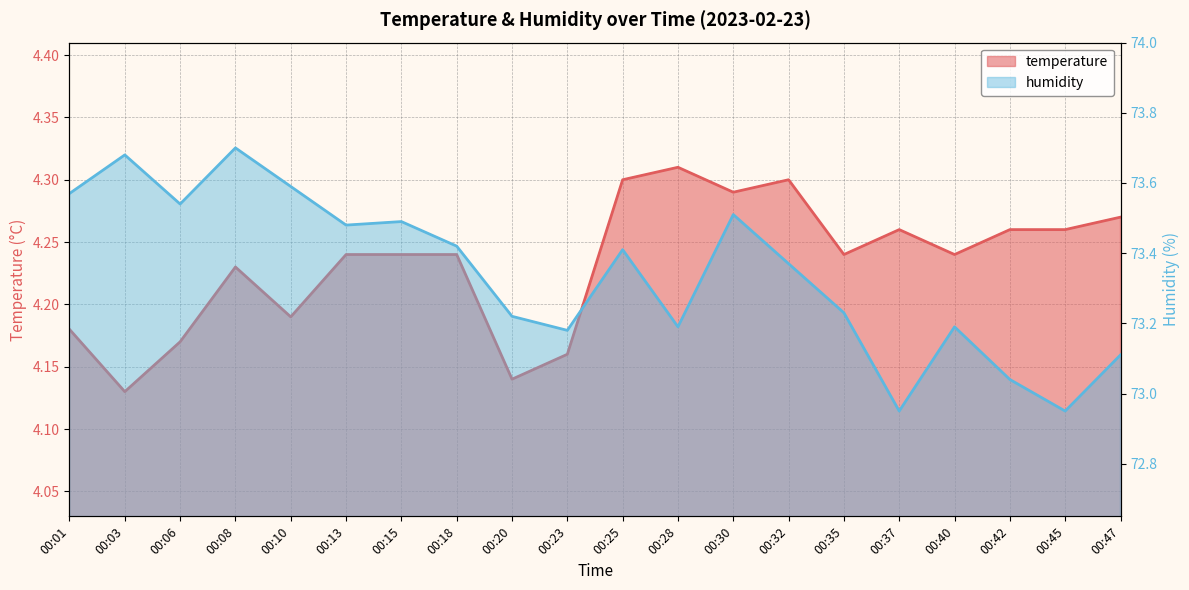

How many categories are shown in the chart?

20